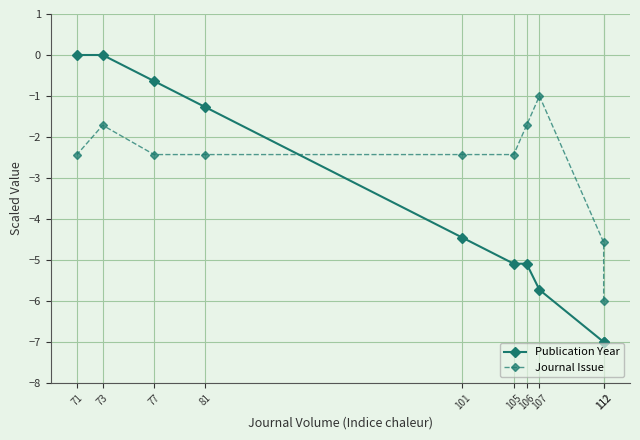

True or false: Journal Issue has a value of -4.6 at 112.

True